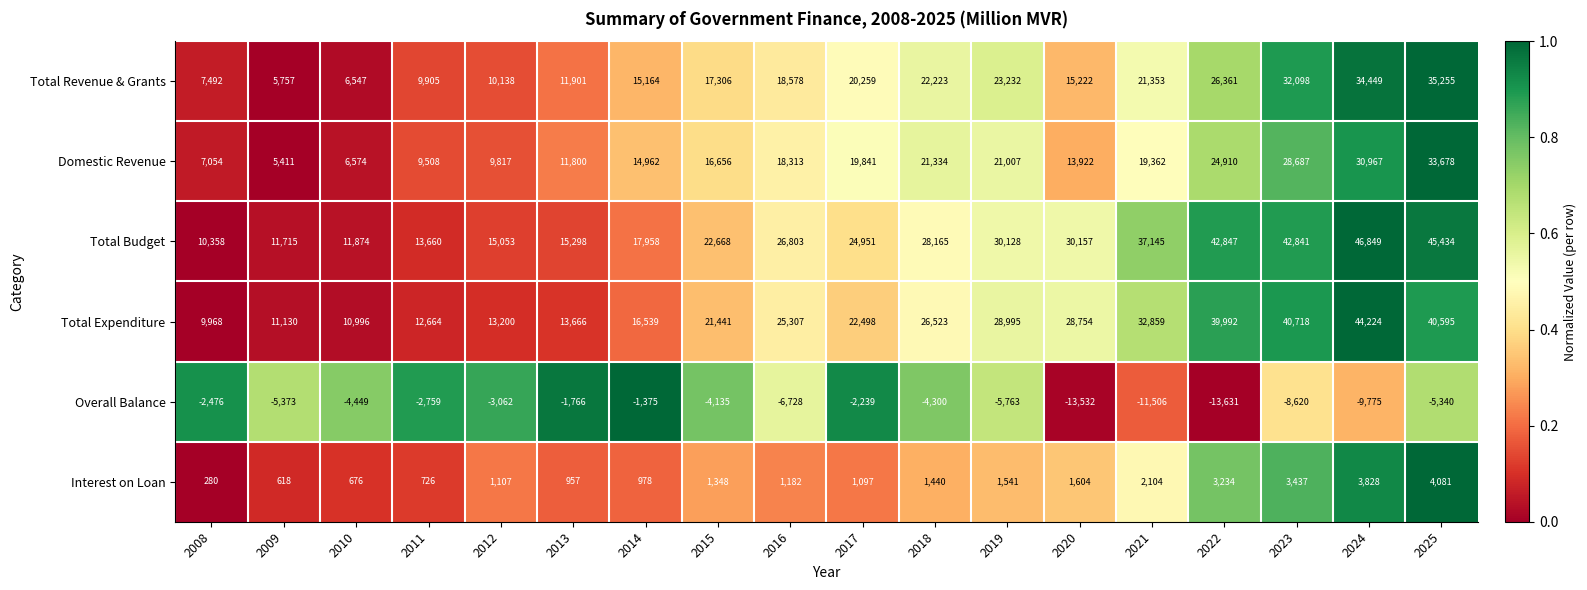

What is the difference between the second highest and minimum values in the Total Expenditure series?

30750